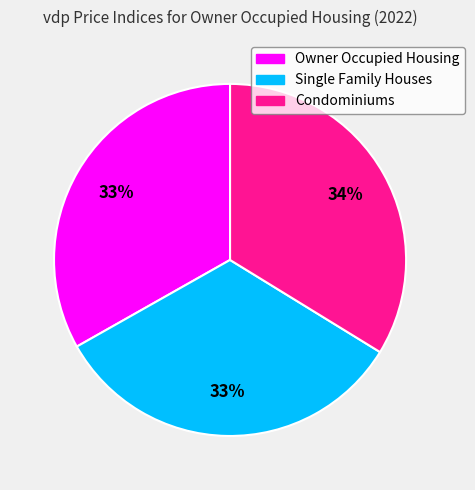

Do Owner Occupied Housing and Single Family Houses together represent more than half of the pie?

Yes